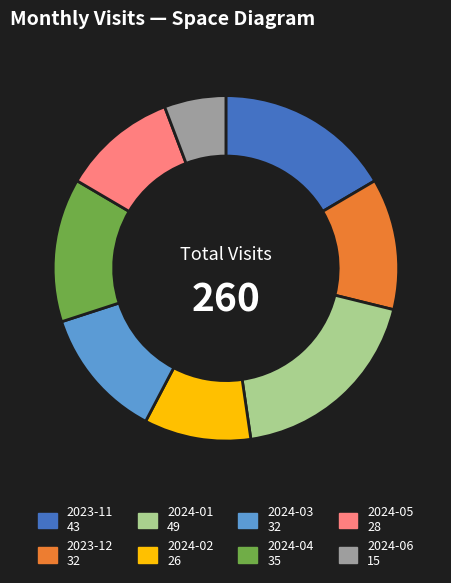

How many segments does this pie chart have?

8